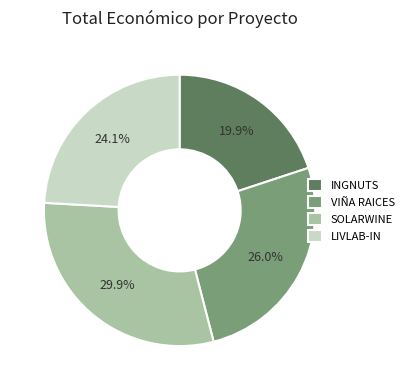

To the nearest percent, what is the average slice percentage?

25%